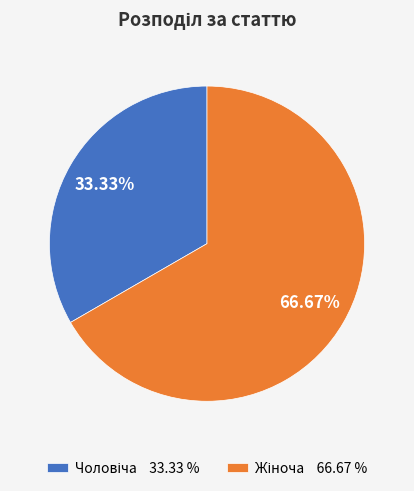

Is there a majority slice in this chart?

Yes